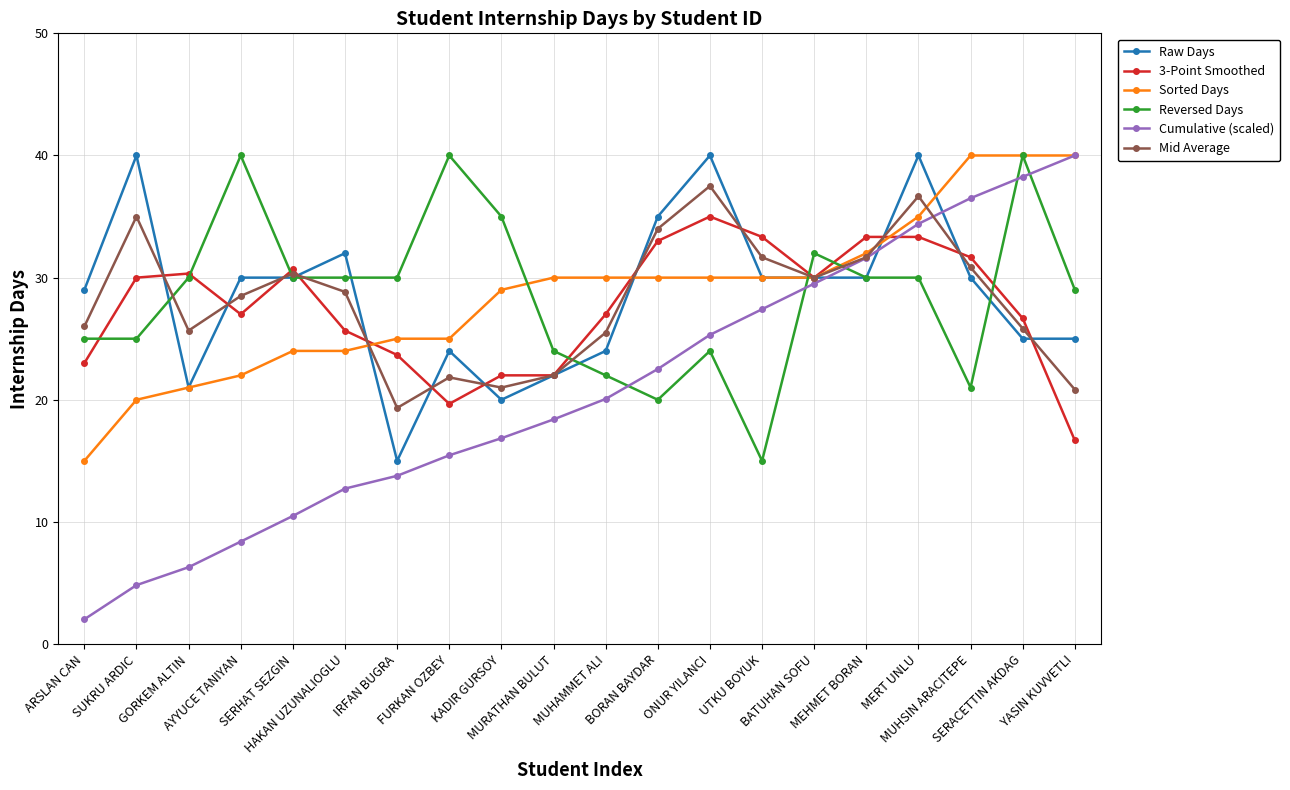

What is the greatest value displayed?

40.0